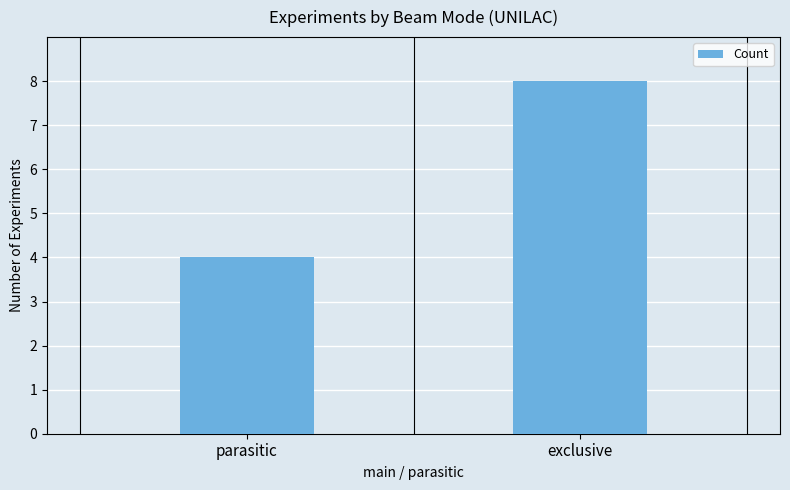

What is the smallest value displayed?

4